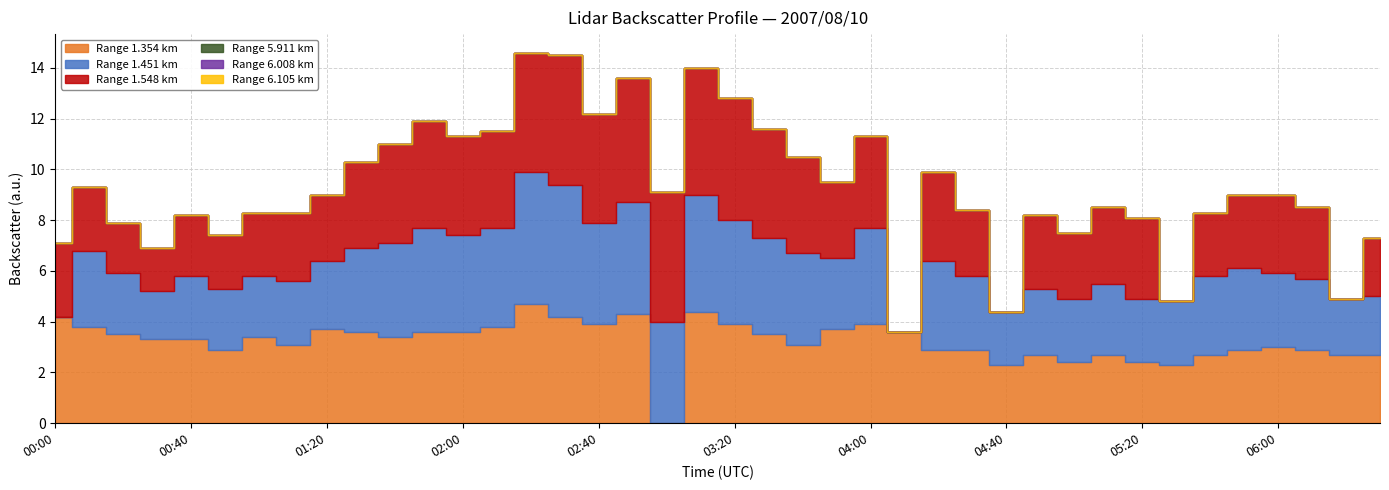

How many series are shown in this chart?

6